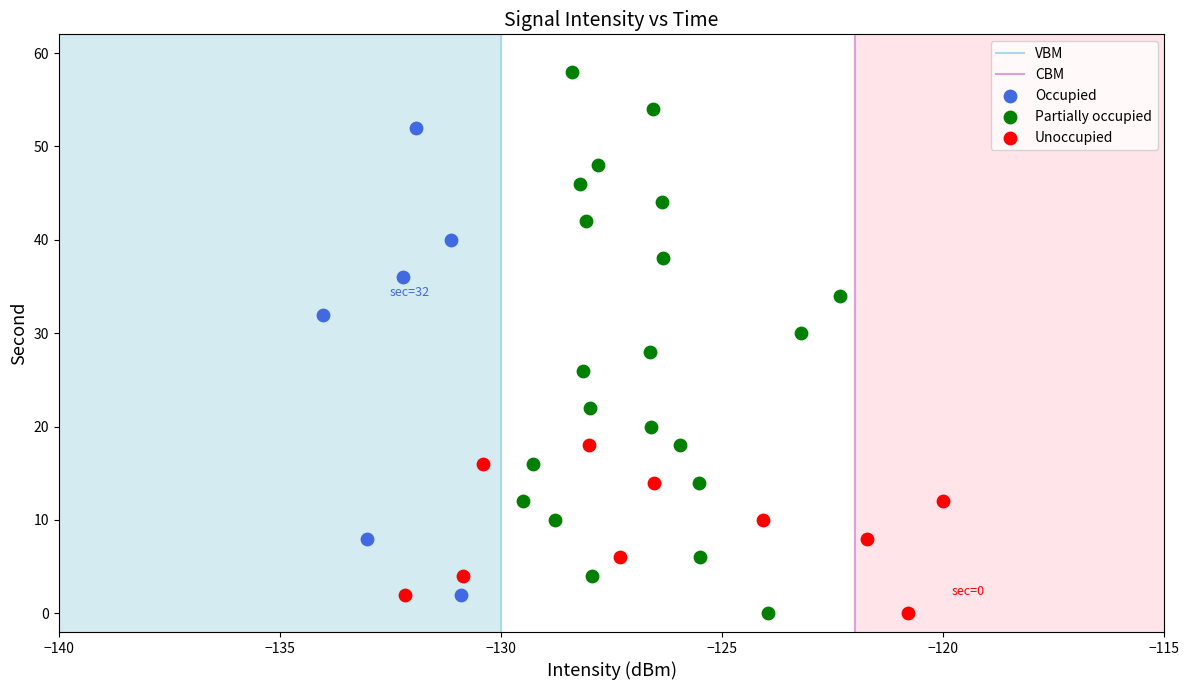

Which series contains the highest Y value?

Partially occupied